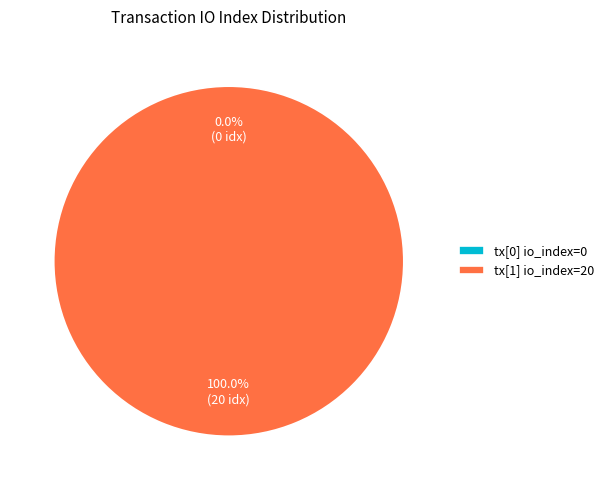

How many segments does this pie chart have?

2